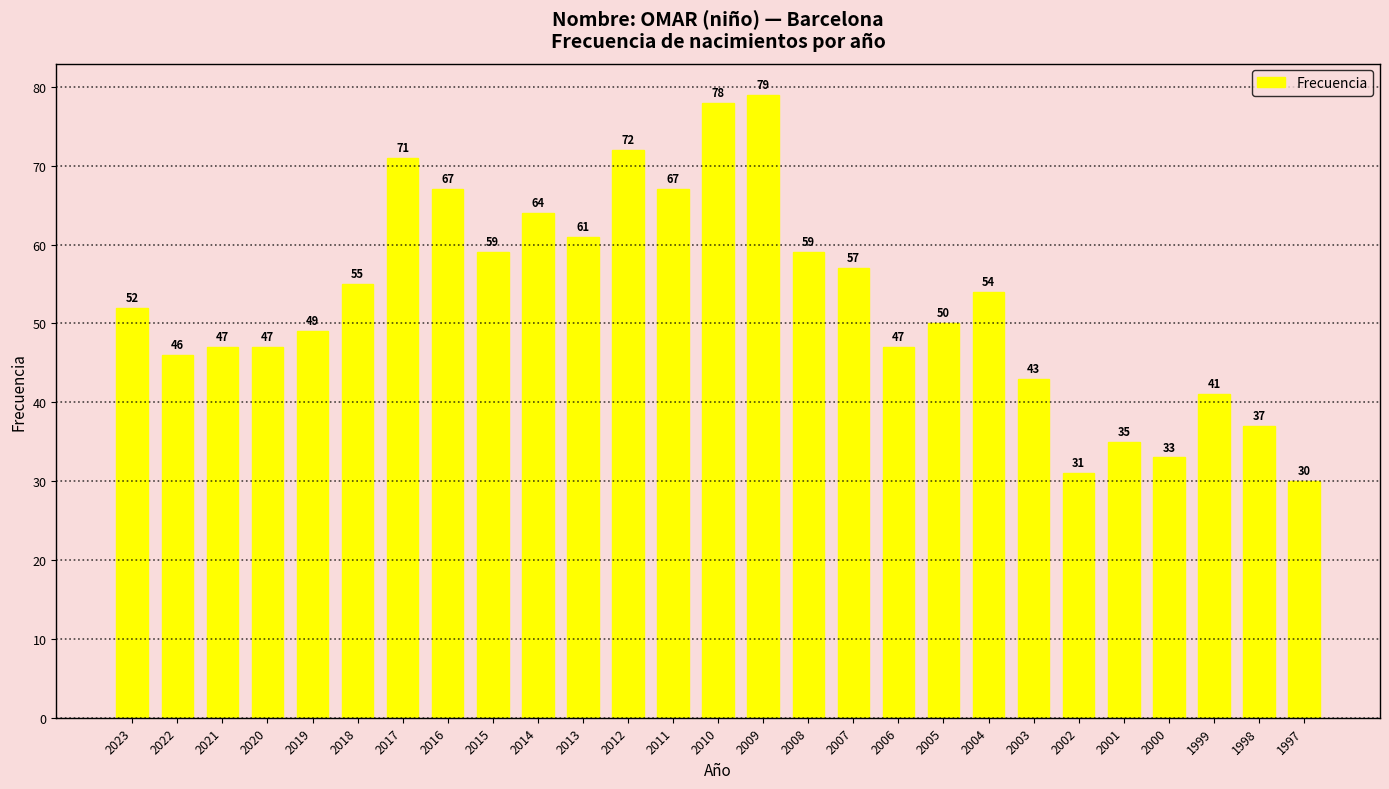

Reading left to right, what are all the values shown in this chart?

2023=52	2022=46	2021=47	2020=47	2019=49	2018=55	2017=71	2016=67	2015=59	2014=64	2013=61	2012=72	2011=67	2010=78	2009=79	2008=59	2007=57	2006=47	2005=50	2004=54	2003=43	2002=31	2001=35	2000=33	1999=41	1998=37	1997=30